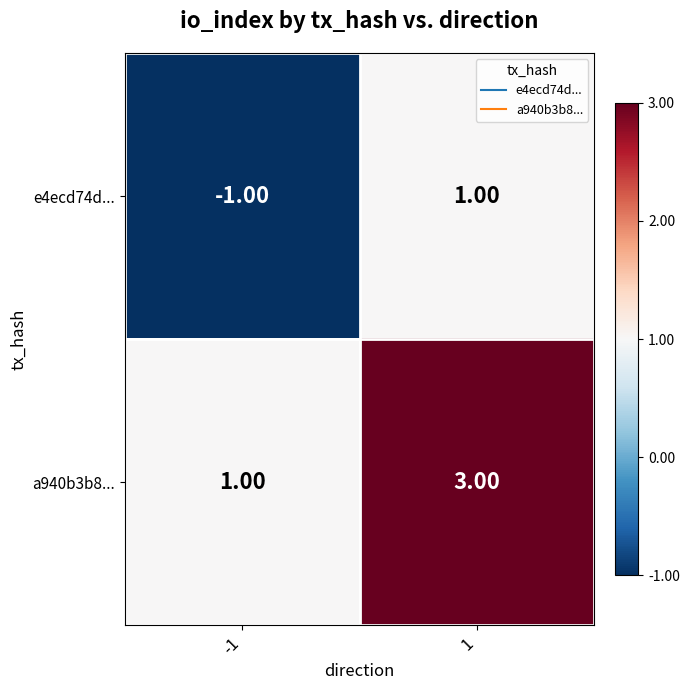

How many data points in e4ecd74d... are less than 1?

1